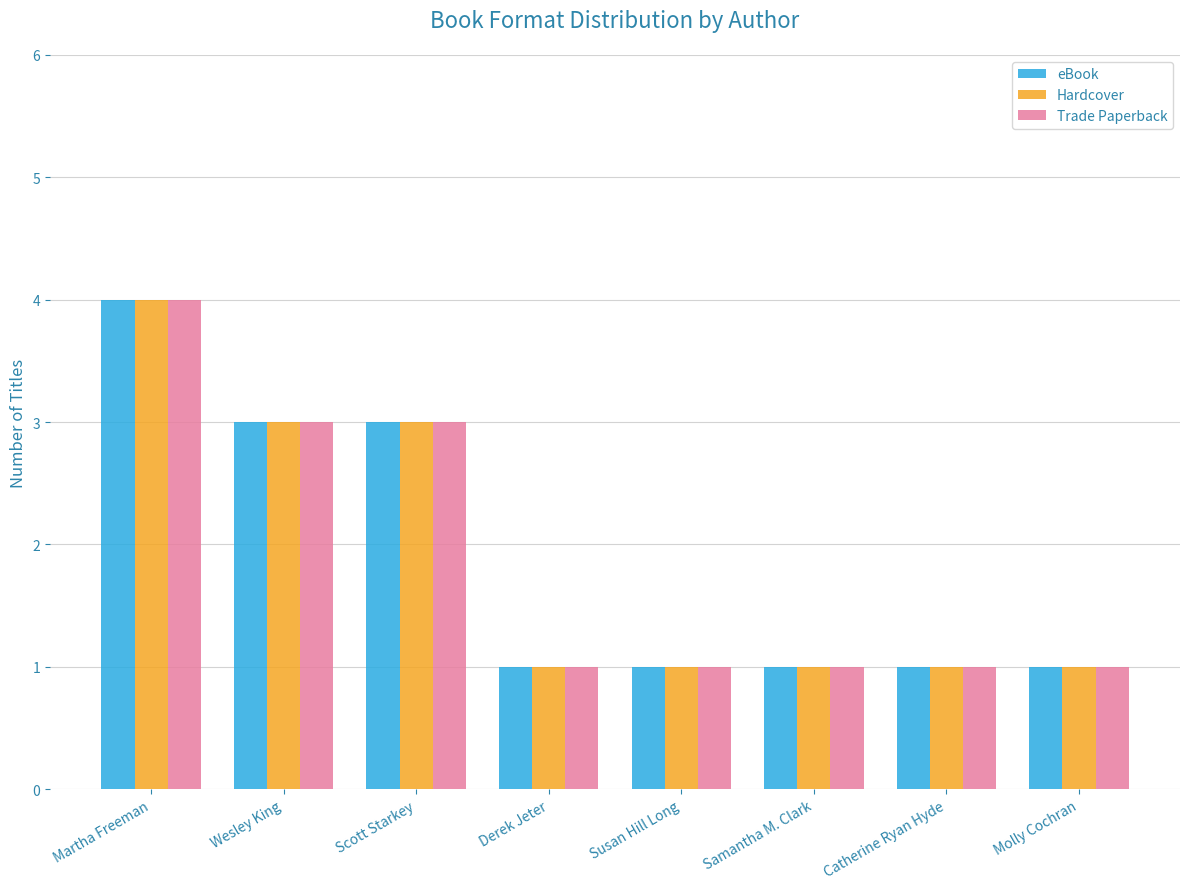

What is the difference between the maximum and second lowest values in the eBook series?

3